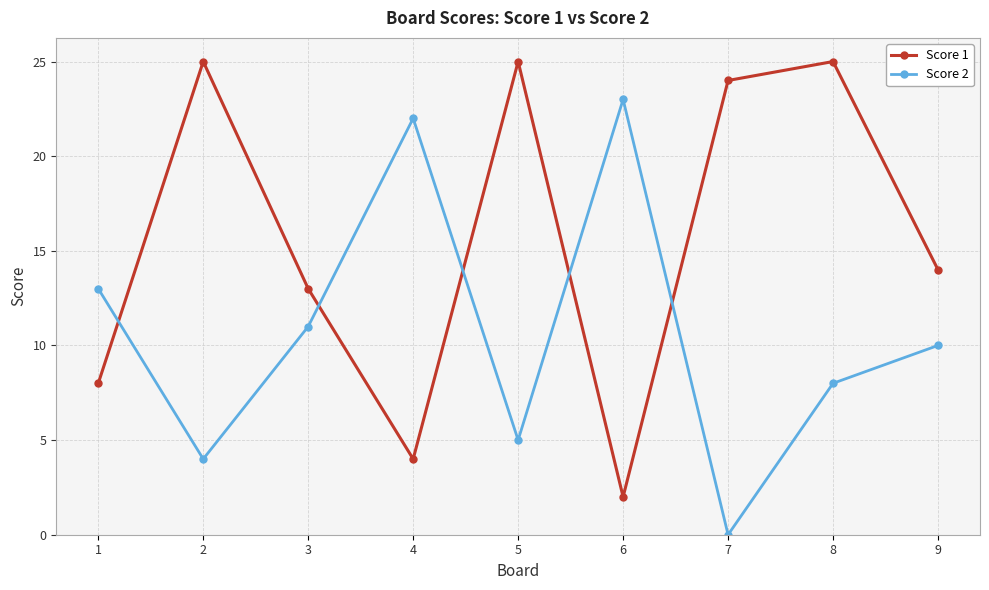

What is the sum of all Score 1 values?

140